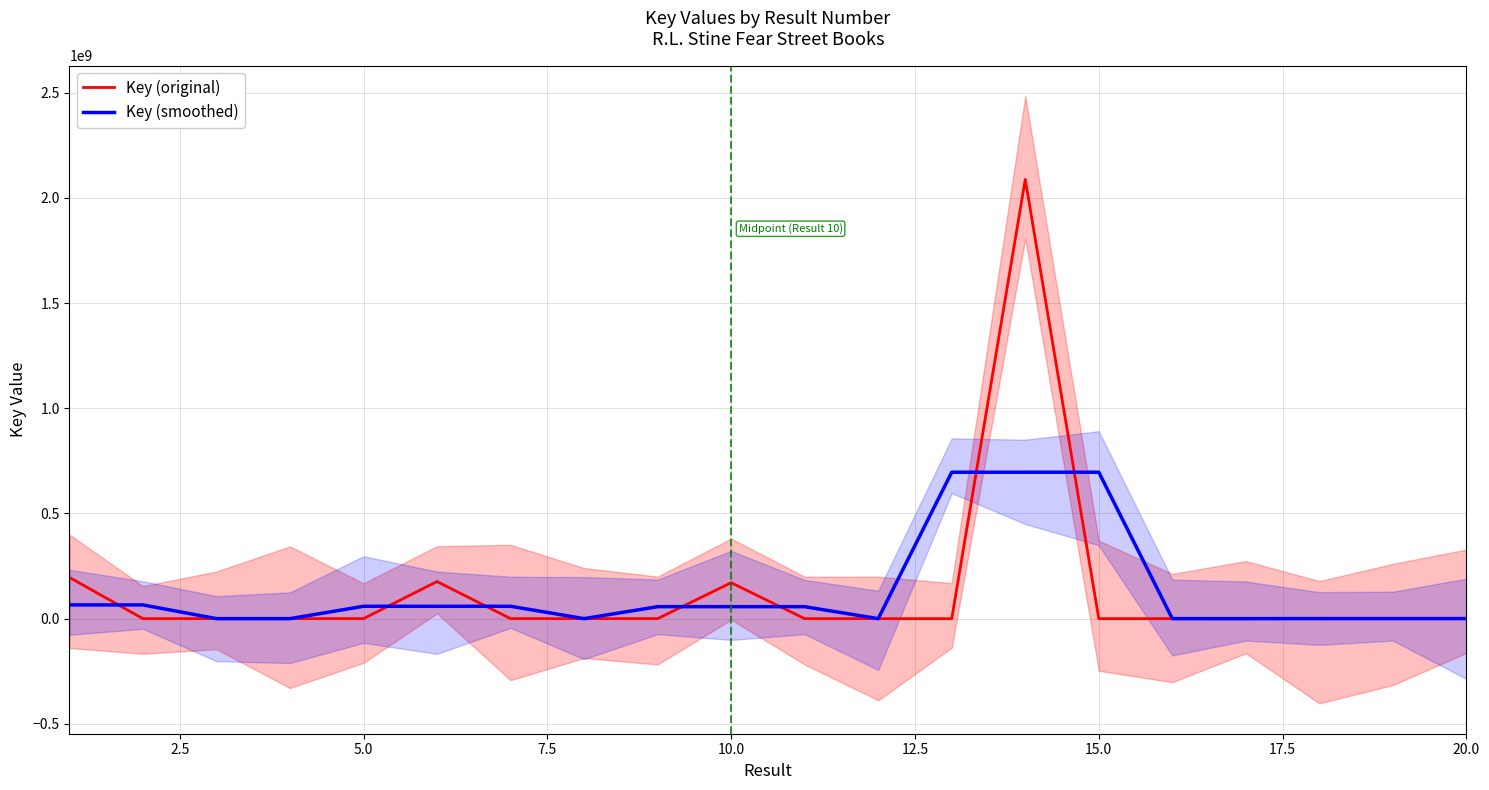

How many values in the Key (original) series exceed 76980?

9